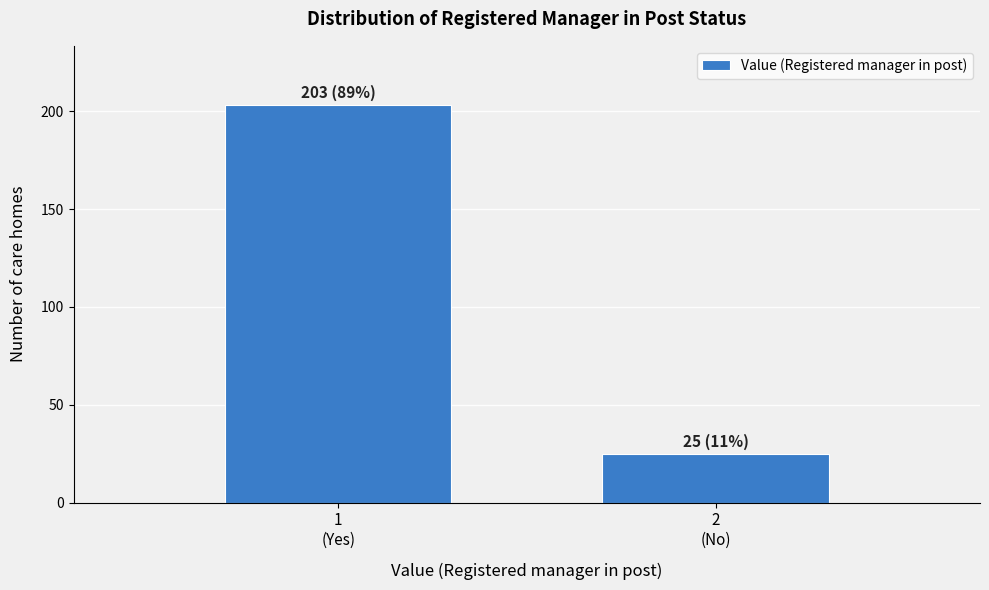

Reading right to left, what are all the values shown in this chart?

25	203